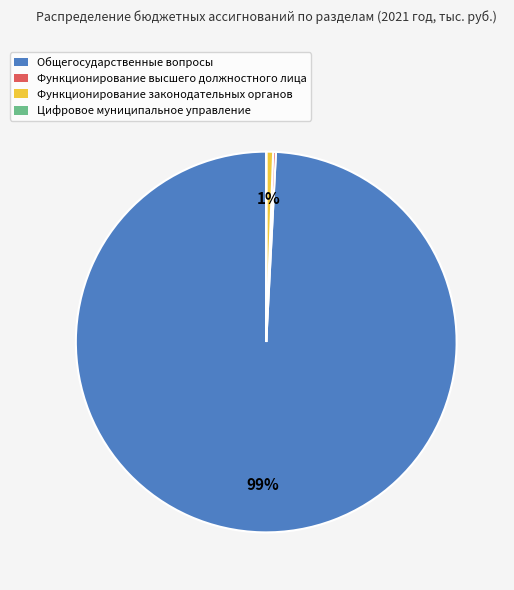

Which slice is the largest?

Общегосударственные вопросы